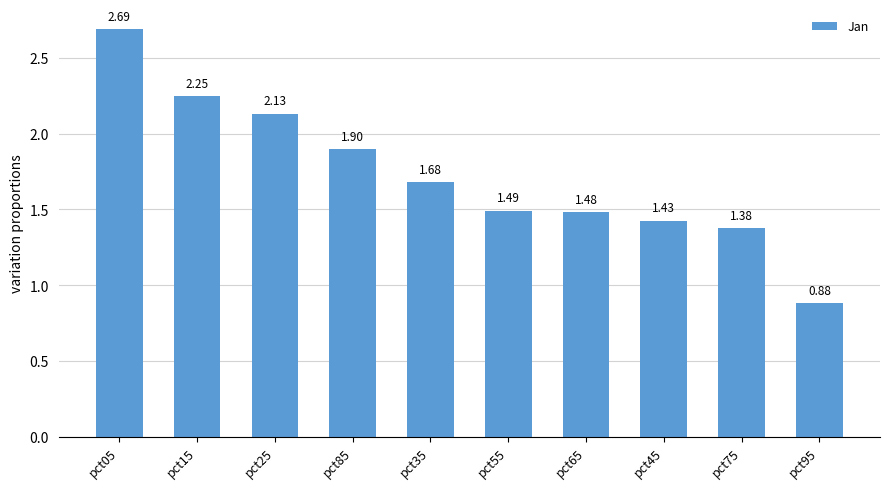

What is the difference between the values at pct65 and pct85?

0.4